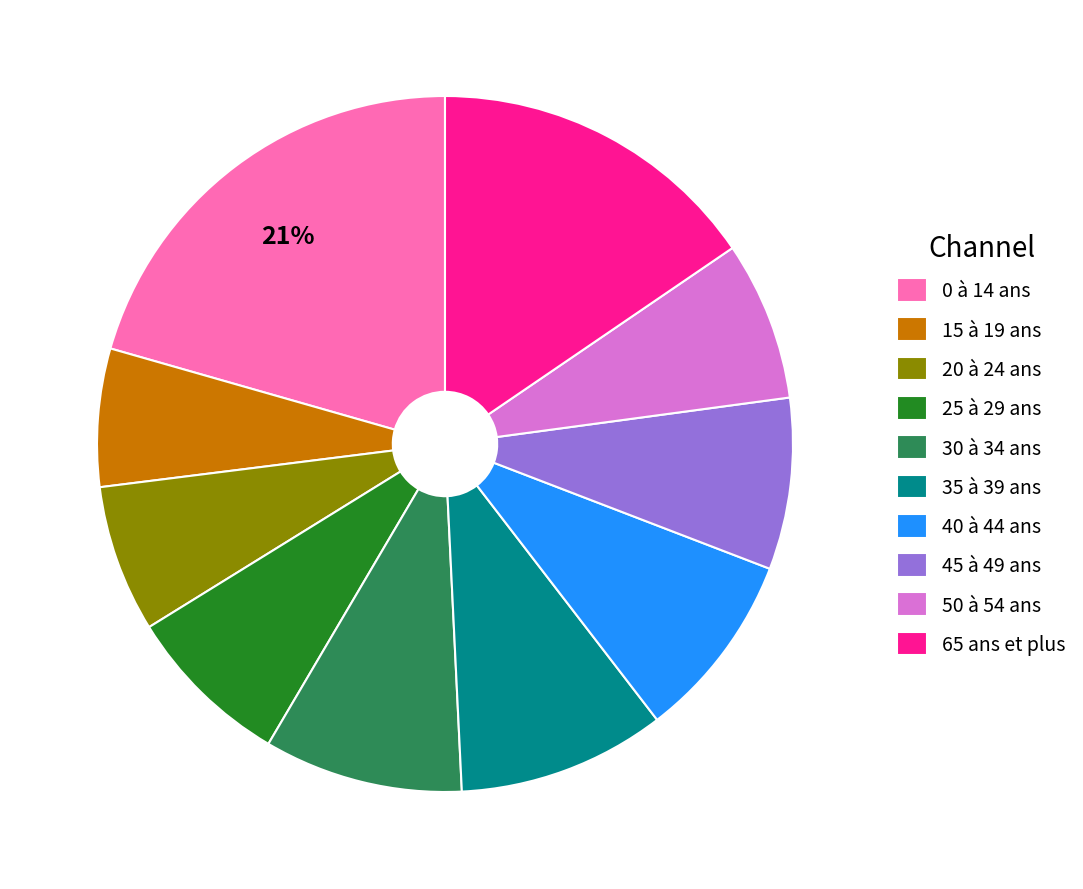

Which category has the biggest portion of the pie?

0 à 14 ans